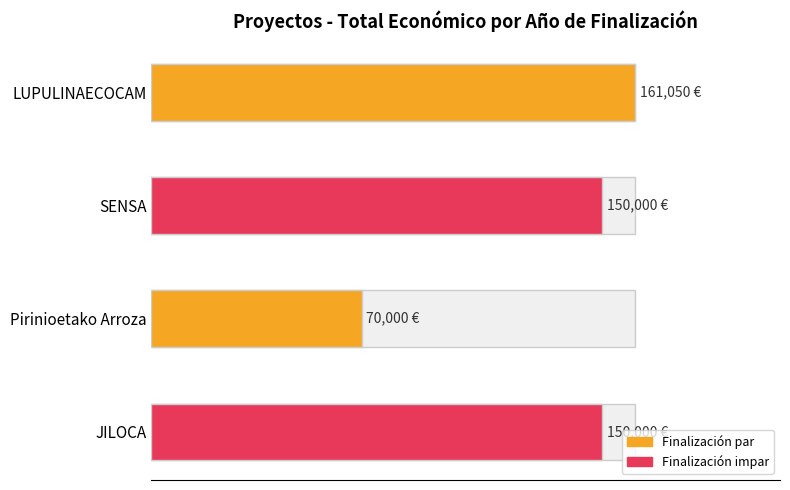

What is the difference between the maximum and minimum values?

91050